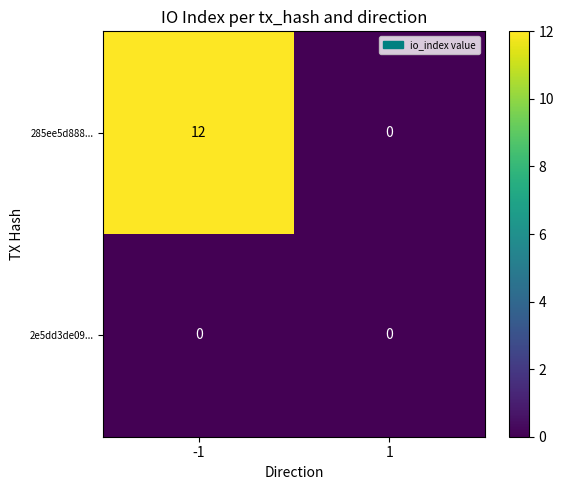

What is the spread (max minus min) of values at -1?

12